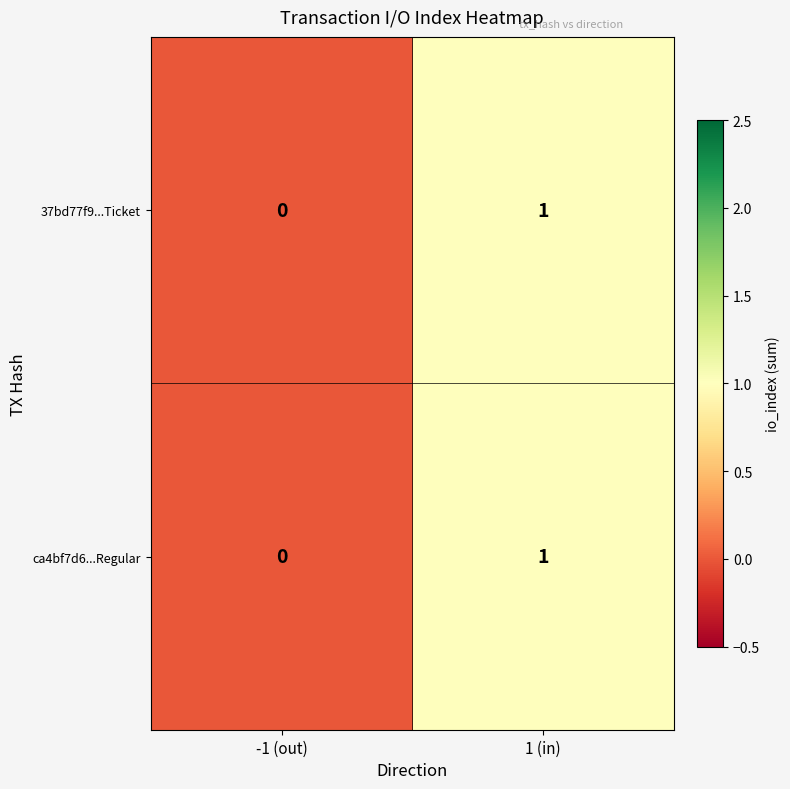

Is it true that 37bd77f9...Ticket equals 1 at 1 (in)?

True